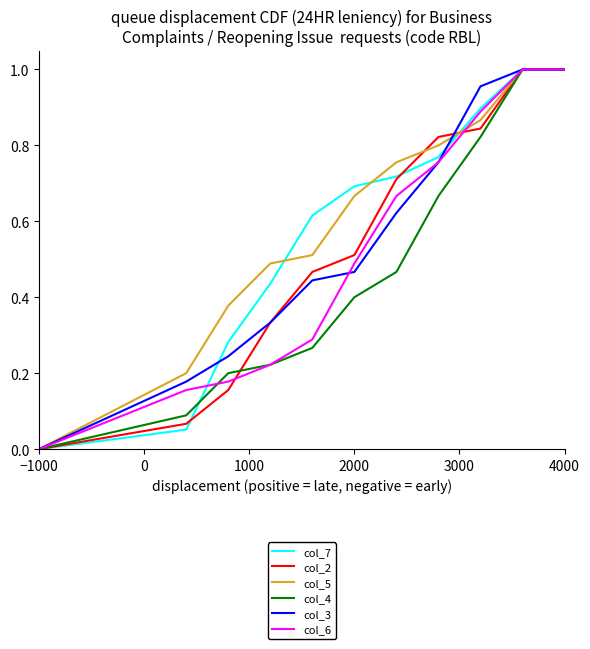

What is the difference between the second highest and second lowest values in the col_5 series?

0.8